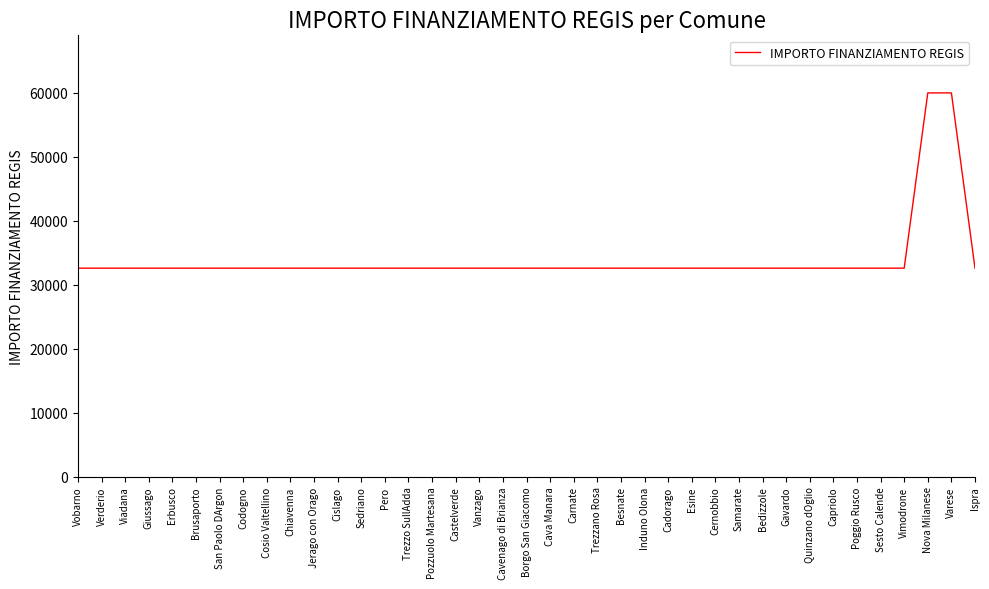

What is the smallest value displayed?

32589